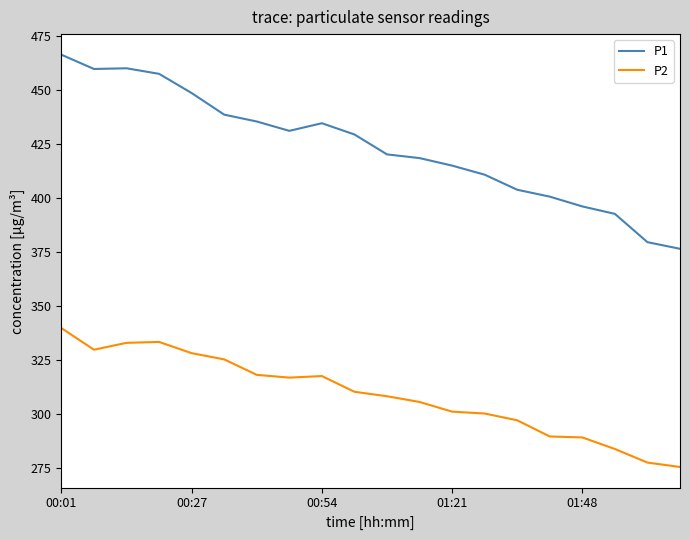

What is the minimum value for P1?

376.5